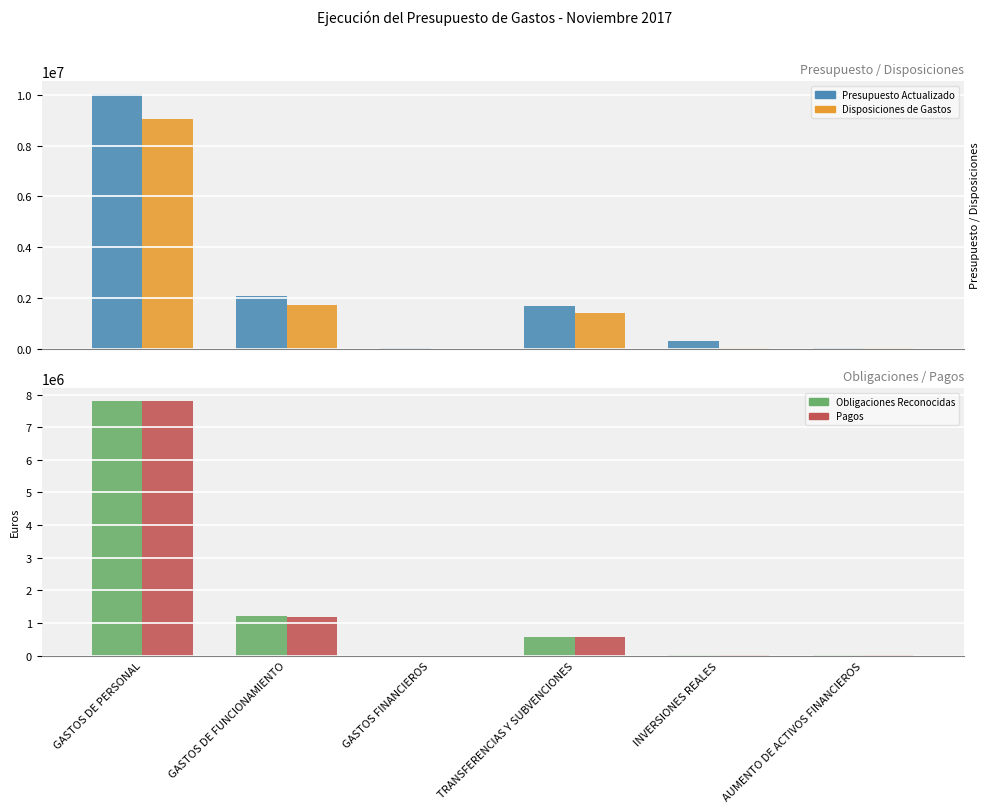

Rank the series at GASTOS DE FUNCIONAMIENTO from highest to lowest value.

Presupuesto Actualizado, Disposiciones de Gastos, Obligaciones Reconocidas, Pagos